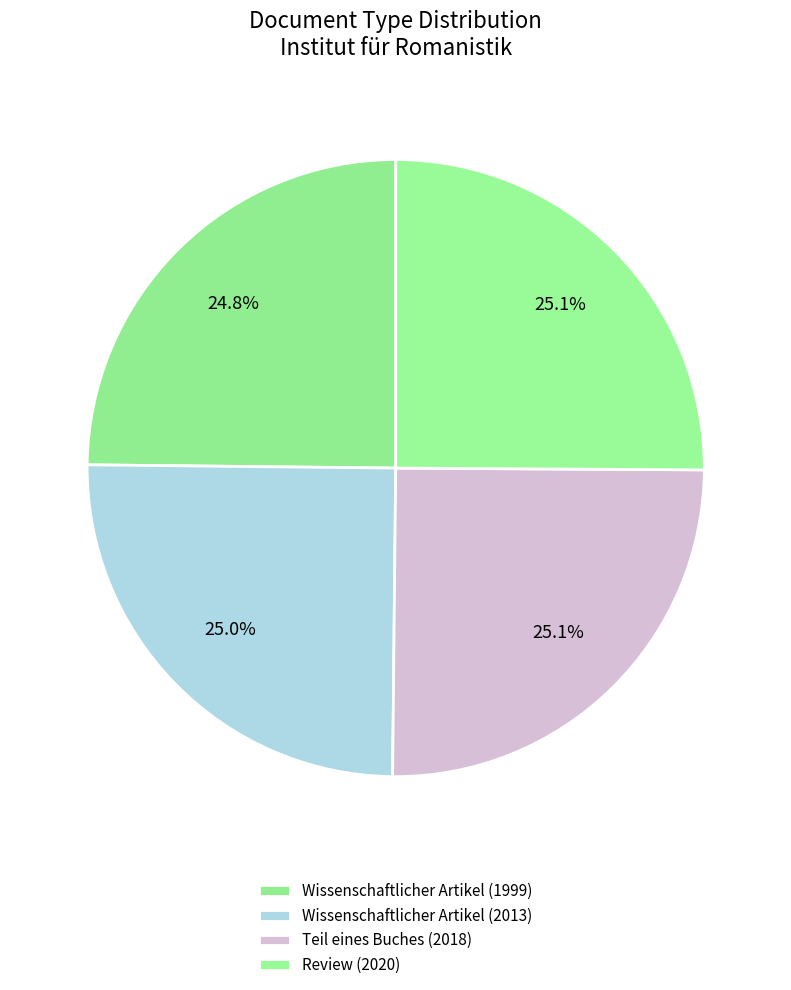

Is there any slice that represents more than half of the pie?

No